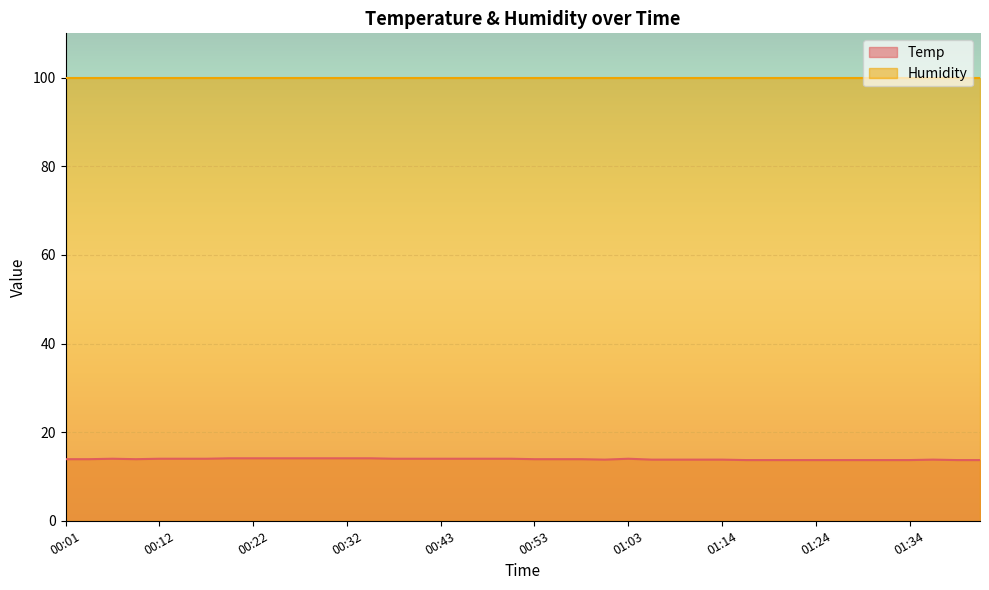

Reading right to left, what are all the values shown in this chart?

13.7	13.7	13.8	13.7	13.7	13.7	13.7	13.7	13.7	13.7	13.7	13.8	13.8	13.8	13.8	14.0	13.8	13.9	13.9	13.9	14.0	14.0	14.0	14.0	14.0	14.0	14.1	14.1	14.1	14.1	14.1	14.1	14.1	14.0	14.0	14.0	13.9	14.0	13.9	13.9